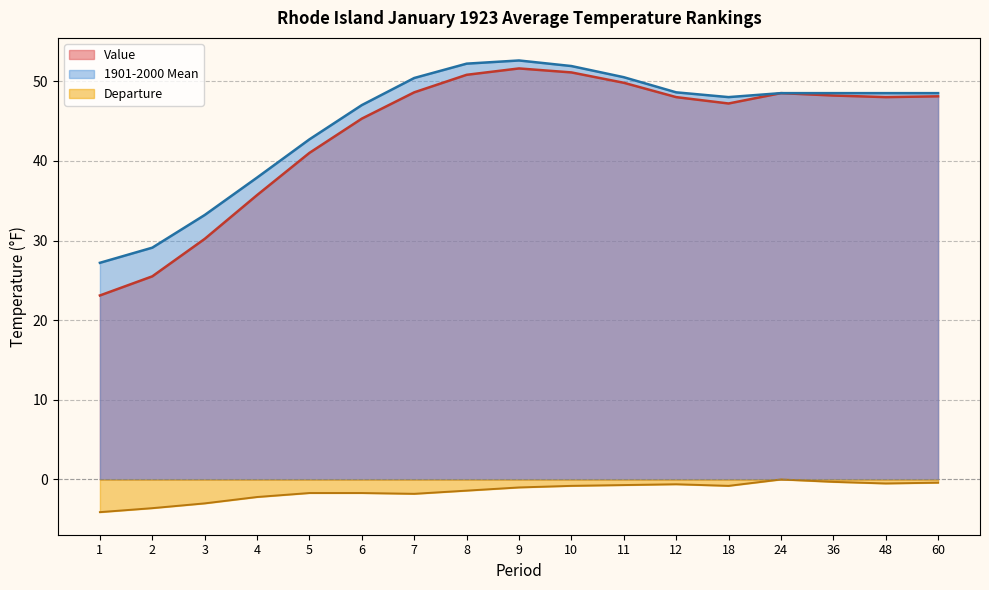

Which series has the largest total across all categories?

1901-2000 Mean